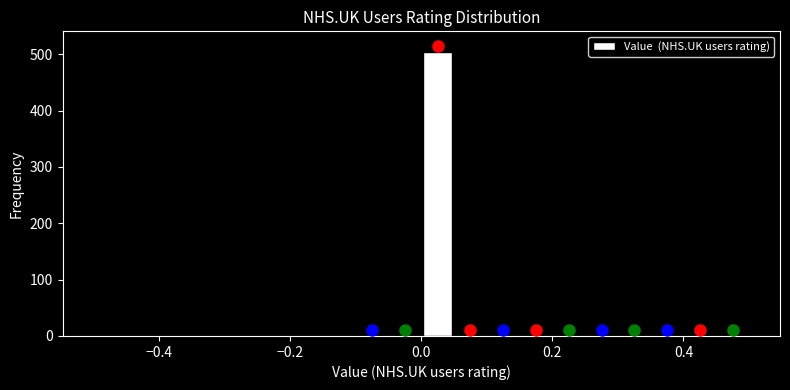

Read against the x-axis, roughly where is the centre of the tallest bar?

0.02